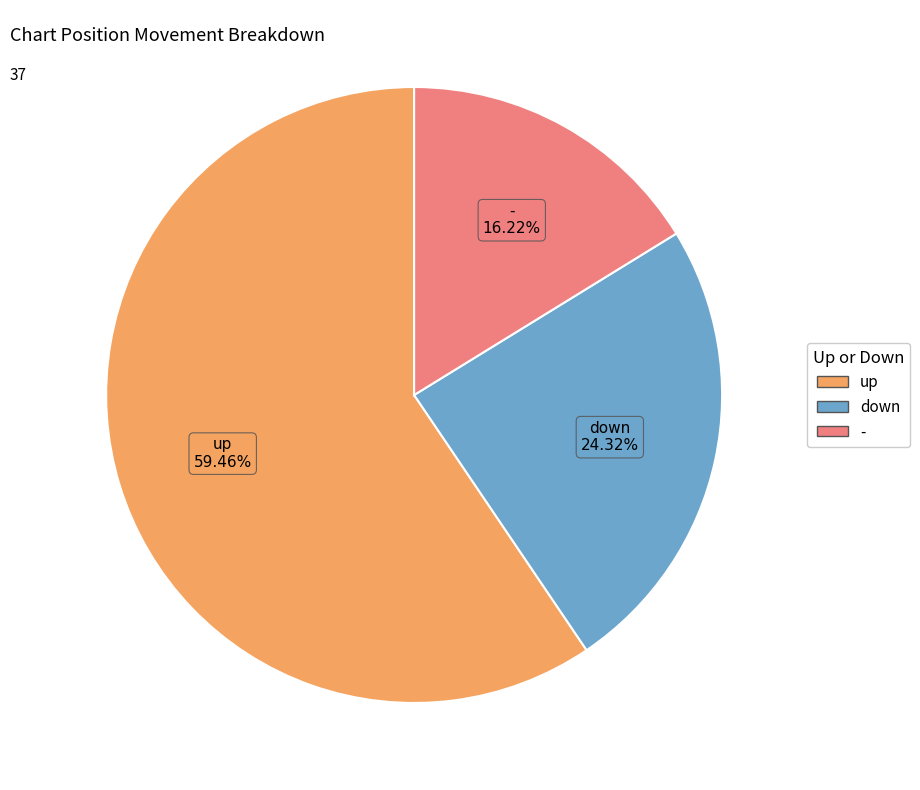

What percentage is the down slice, to the nearest percent?

24%